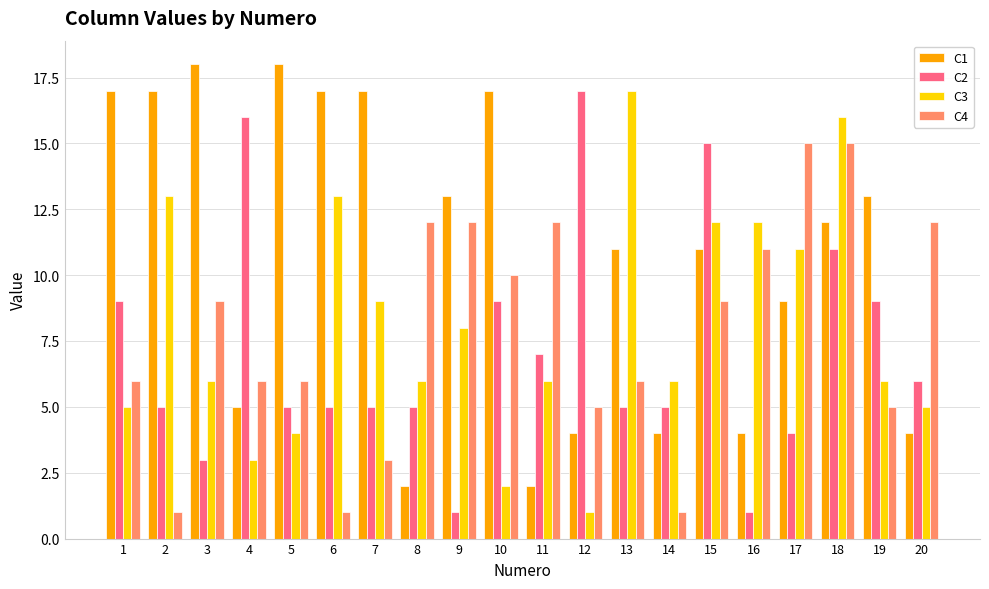

Reading left to right, what are all the values shown in this chart?

C1: 1=17	2=17	3=18	4=5	5=18	6=17	7=17	8=2	9=13	10=17	11=2	12=4	13=11	14=4	15=11	16=4	17=9	18=12	19=13	20=4
C2: 1=9	2=5	3=3	4=16	5=5	6=5	7=5	8=5	9=1	10=9	11=7	12=17	13=5	14=5	15=15	16=1	17=4	18=11	19=9	20=6
C3: 1=5	2=13	3=6	4=3	5=4	6=13	7=9	8=6	9=8	10=2	11=6	12=1	13=17	14=6	15=12	16=12	17=11	18=16	19=6	20=5
C4: 1=6	2=1	3=9	4=6	5=6	6=1	7=3	8=12	9=12	10=10	11=12	12=5	13=6	14=1	15=9	16=11	17=15	18=15	19=5	20=12